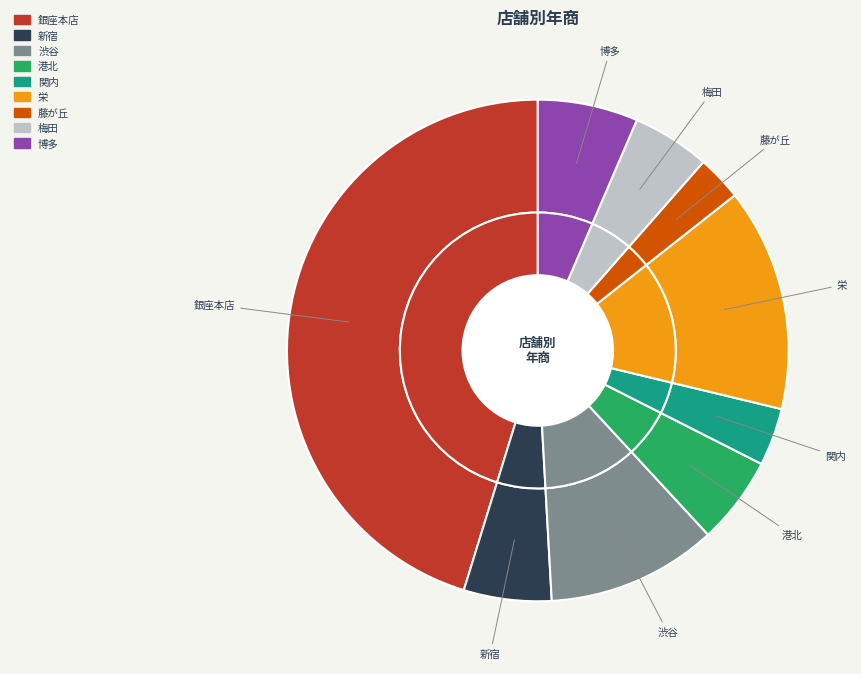

The 銀座本店 slice represents 45% of the pie. True or false?

True